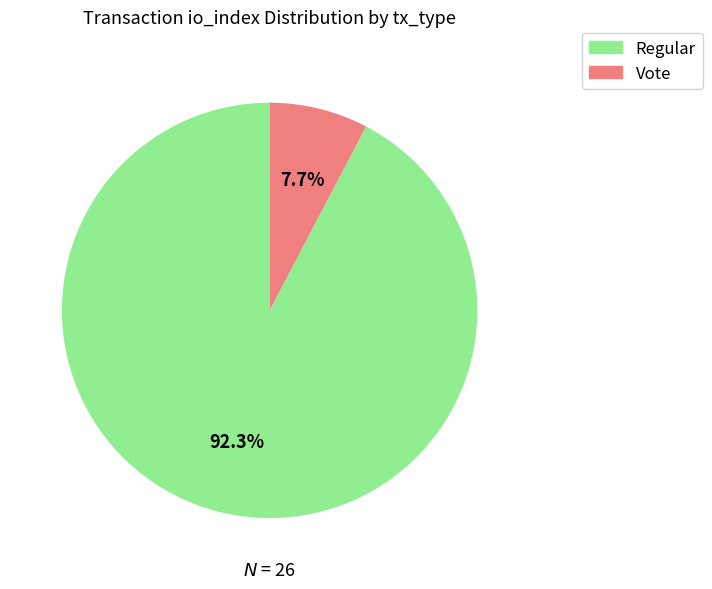

Which slice is the largest?

Regular